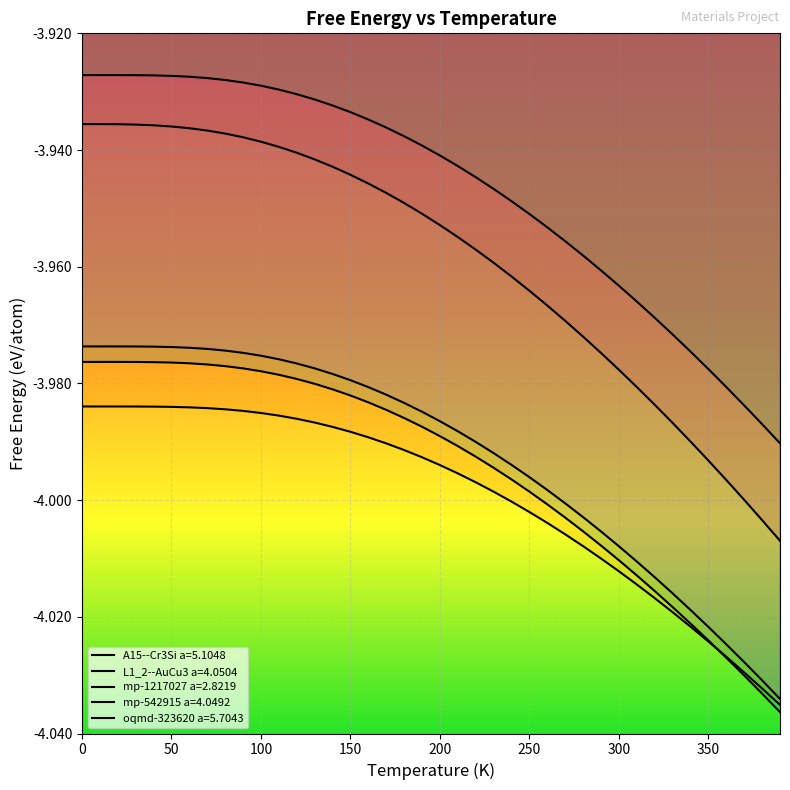

Reading left to right, extract all data points from this chart.

A15--Cr3Si a=5.1048: 0=-3.9	10=-3.9	20=-3.9	30=-3.9	40=-3.9	50=-3.9	60=-3.9	70=-3.9	80=-3.9	90=-3.9	100=-3.9	110=-3.9	120=-3.9	130=-3.9	140=-3.9	150=-3.9	160=-3.9	170=-3.9	180=-3.9	190=-4.0	200=-4.0	210=-4.0	220=-4.0	230=-4.0	240=-4.0	250=-4.0	260=-4.0	270=-4.0	280=-4.0	290=-4.0	300=-4.0	310=-4.0	320=-4.0	330=-4.0	340=-4.0	350=-4.0	360=-4.0	370=-4.0	380=-4.0	390=-4.0
L1_2--AuCu3 a=4.0504: 0=-4.0	10=-4.0	20=-4.0	30=-4.0	40=-4.0	50=-4.0	60=-4.0	70=-4.0	80=-4.0	90=-4.0	100=-4.0	110=-4.0	120=-4.0	130=-4.0	140=-4.0	150=-4.0	160=-4.0	170=-4.0	180=-4.0	190=-4.0	200=-4.0	210=-4.0	220=-4.0	230=-4.0	240=-4.0	250=-4.0	260=-4.0	270=-4.0	280=-4.0	290=-4.0	300=-4.0	310=-4.0	320=-4.0	330=-4.0	340=-4.0	350=-4.0	360=-4.0	370=-4.0	380=-4.0	390=-4.0
mp-1217027 a=2.8219: 0=-3.9	10=-3.9	20=-3.9	30=-3.9	40=-3.9	50=-3.9	60=-3.9	70=-3.9	80=-3.9	90=-3.9	100=-3.9	110=-3.9	120=-3.9	130=-3.9	140=-3.9	150=-3.9	160=-3.9	170=-3.9	180=-3.9	190=-3.9	200=-3.9	210=-3.9	220=-3.9	230=-3.9	240=-3.9	250=-4.0	260=-4.0	270=-4.0	280=-4.0	290=-4.0	300=-4.0	310=-4.0	320=-4.0	330=-4.0	340=-4.0	350=-4.0	360=-4.0	370=-4.0	380=-4.0	390=-4.0
mp-542915 a=4.0492: 0=-4.0	10=-4.0	20=-4.0	30=-4.0	40=-4.0	50=-4.0	60=-4.0	70=-4.0	80=-4.0	90=-4.0	100=-4.0	110=-4.0	120=-4.0	130=-4.0	140=-4.0	150=-4.0	160=-4.0	170=-4.0	180=-4.0	190=-4.0	200=-4.0	210=-4.0	220=-4.0	230=-4.0	240=-4.0	250=-4.0	260=-4.0	270=-4.0	280=-4.0	290=-4.0	300=-4.0	310=-4.0	320=-4.0	330=-4.0	340=-4.0	350=-4.0	360=-4.0	370=-4.0	380=-4.0	390=-4.0
oqmd-323620 a=5.7043: 0=-4.0	10=-4.0	20=-4.0	30=-4.0	40=-4.0	50=-4.0	60=-4.0	70=-4.0	80=-4.0	90=-4.0	100=-4.0	110=-4.0	120=-4.0	130=-4.0	140=-4.0	150=-4.0	160=-4.0	170=-4.0	180=-4.0	190=-4.0	200=-4.0	210=-4.0	220=-4.0	230=-4.0	240=-4.0	250=-4.0	260=-4.0	270=-4.0	280=-4.0	290=-4.0	300=-4.0	310=-4.0	320=-4.0	330=-4.0	340=-4.0	350=-4.0	360=-4.0	370=-4.0	380=-4.0	390=-4.0